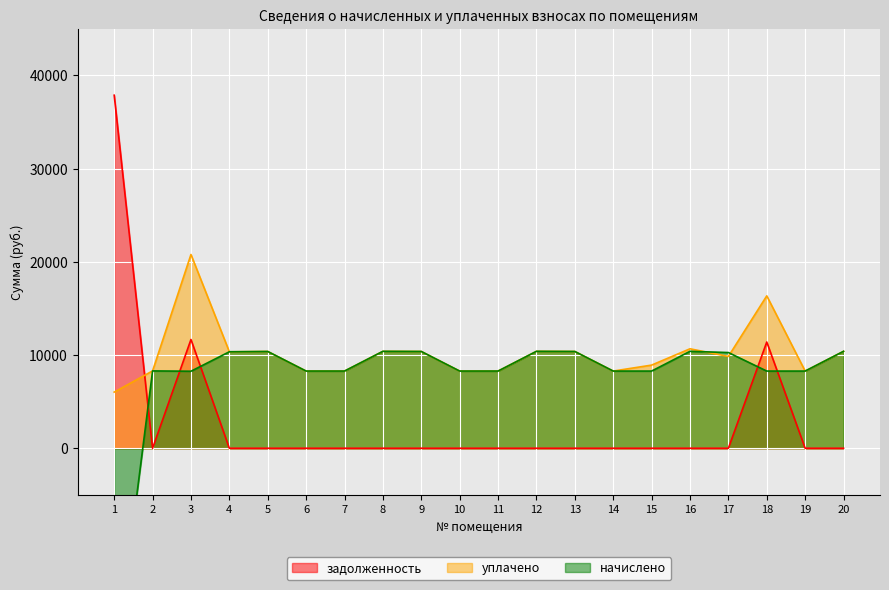

Rank the series by their maximum value, from lowest to highest.

начислено, уплачено, задолженность